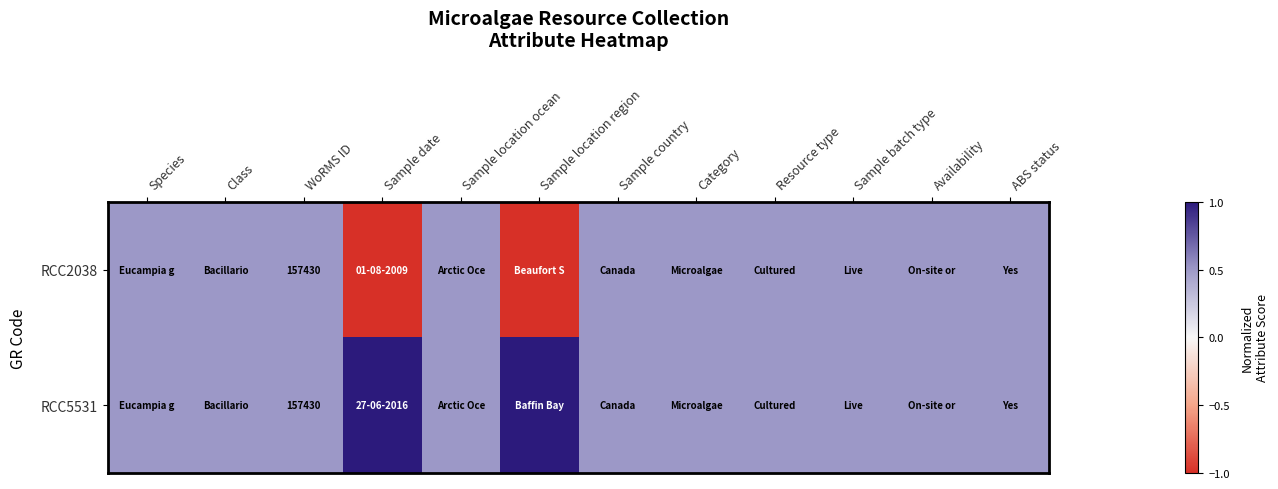

Is it true that RCC2038 equals 0.5 at Sample country?

True